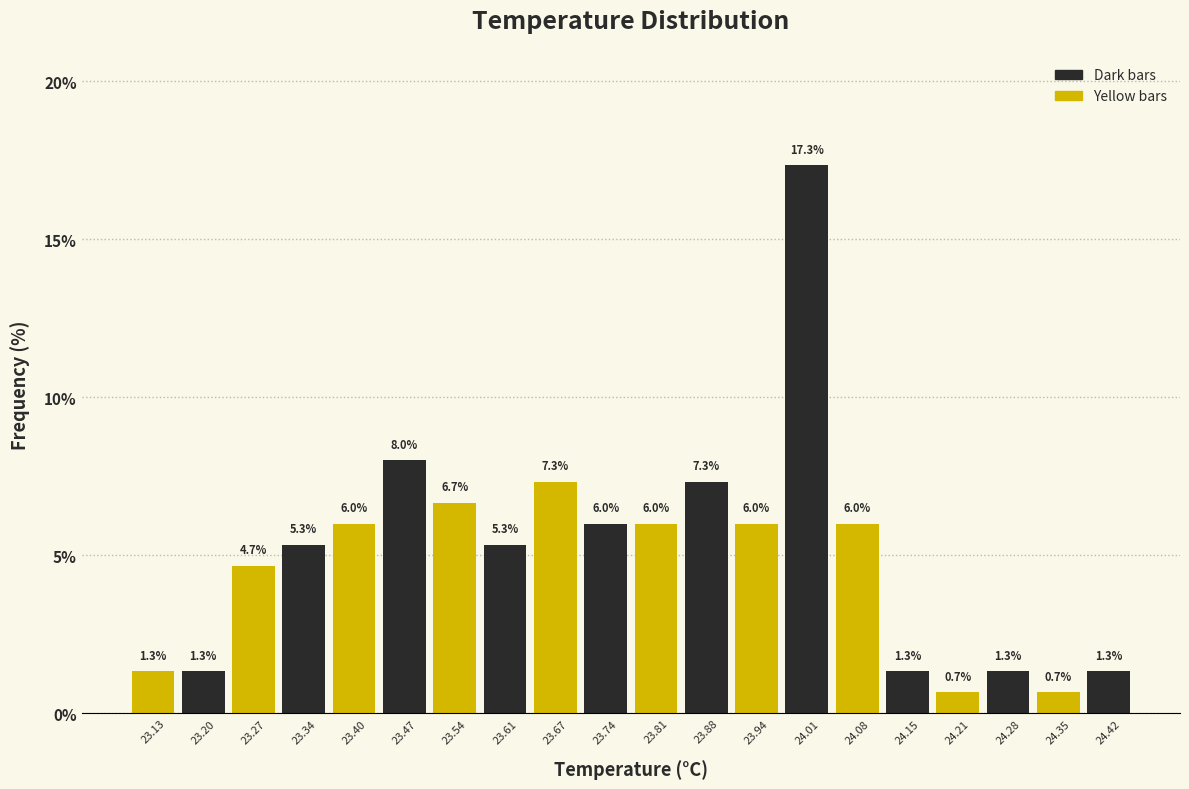

Reading left to right, transcribe this chart: for each bar, give the range it covers on the x-axis and its height. The bar edges are not printed on the chart, so give them approximately, as read against the axis.

23.10 to 23.17: 1.3
23.17 to 23.24: 1.3
23.24 to 23.30: 4.7
23.30 to 23.37: 5.3
23.37 to 23.44: 6.0
23.44 to 23.51: 8.0
23.51 to 23.57: 6.7
23.57 to 23.64: 5.3
23.64 to 23.71: 7.3
23.71 to 23.78: 6.0
23.78 to 23.84: 6.0
23.84 to 23.91: 7.3
23.91 to 23.98: 6.0
23.98 to 24.05: 17.3
24.05 to 24.11: 6.0
24.11 to 24.18: 1.3
24.18 to 24.25: 0.7
24.25 to 24.32: 1.3
24.32 to 24.38: 0.7
24.38 to 24.45: 1.3